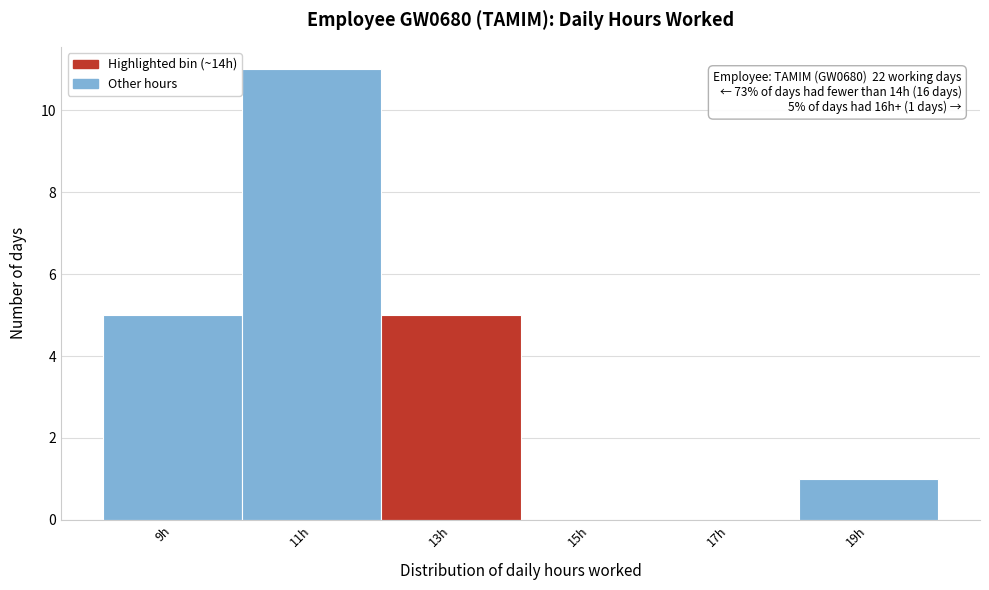

Reading left to right, transcribe all the data shown in this chart.

9h=5	11h=11	13h=5	15h=0	17h=0	19h=1